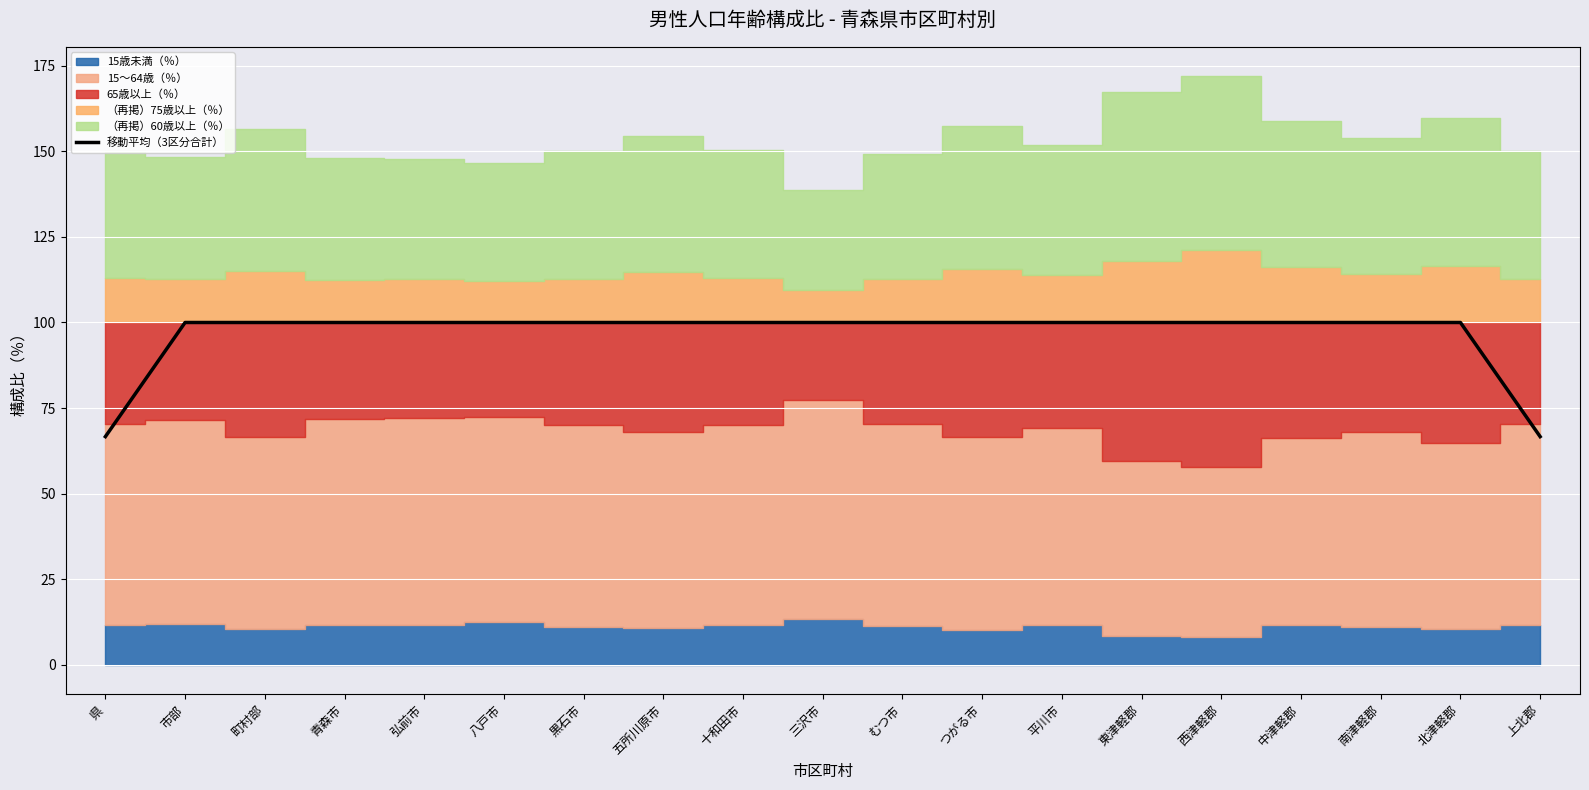

Read the value at 西津軽郡.

100.0